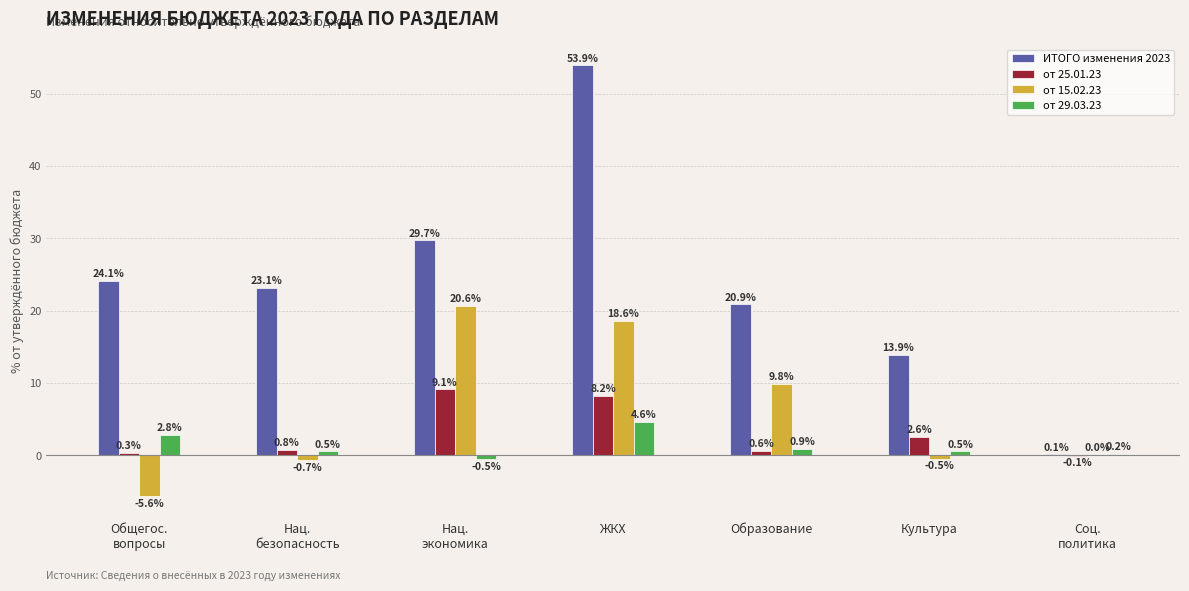

How many groups of bars are there?

7